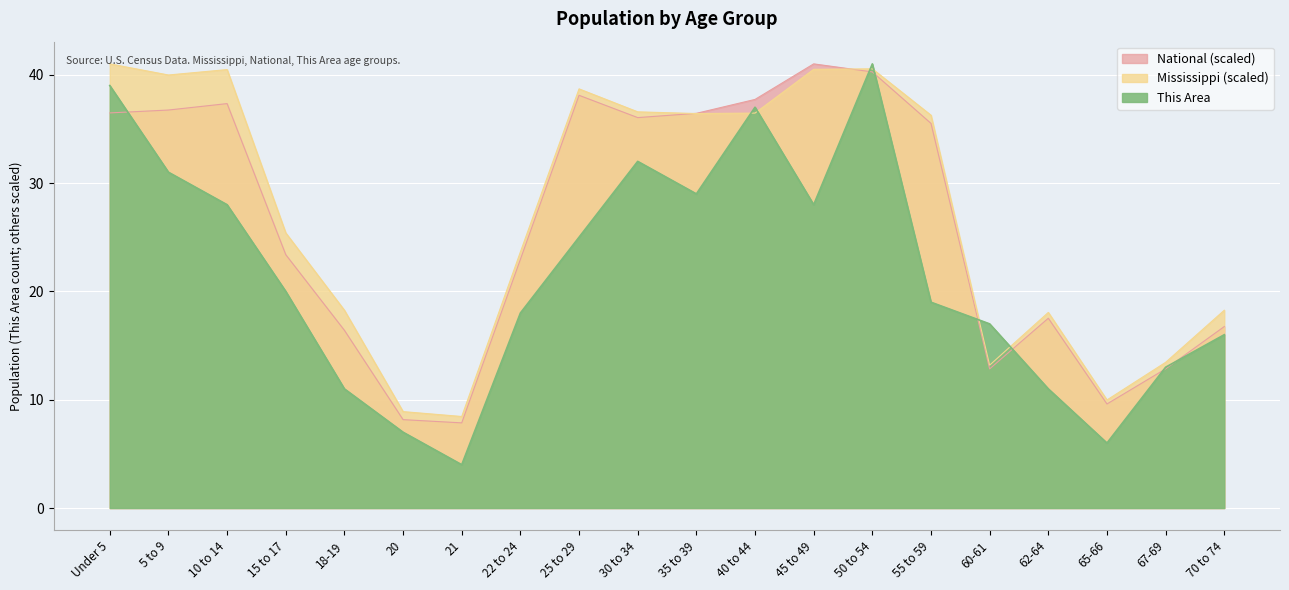

List the series in order of their peak value, highest first.

This Area, Mississippi, National